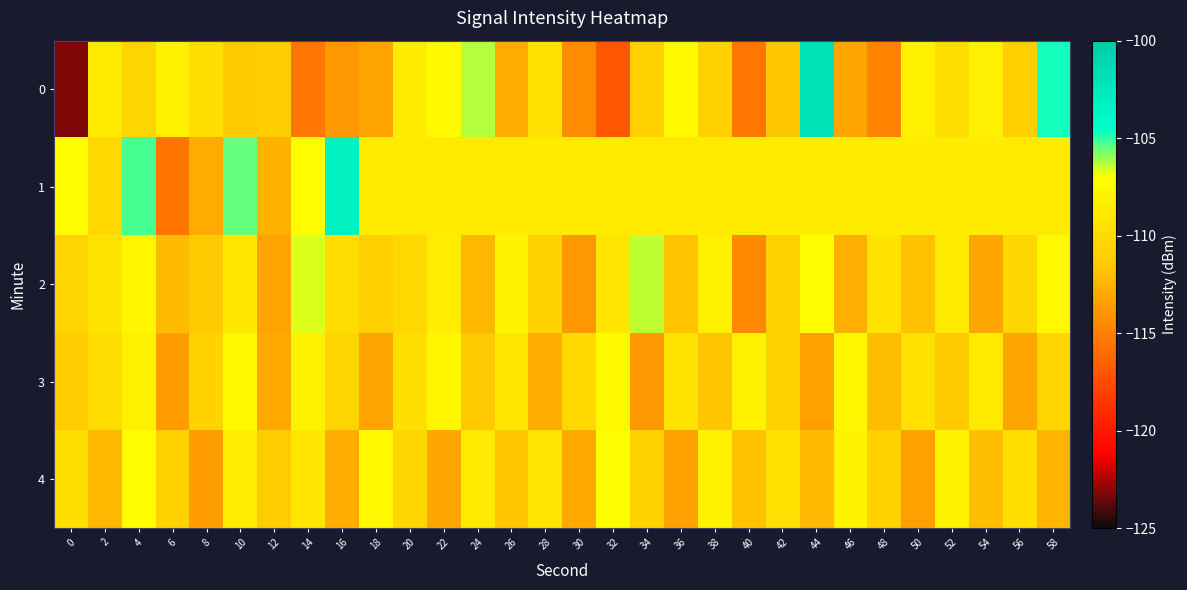

Which category has the highest value across all series?

44